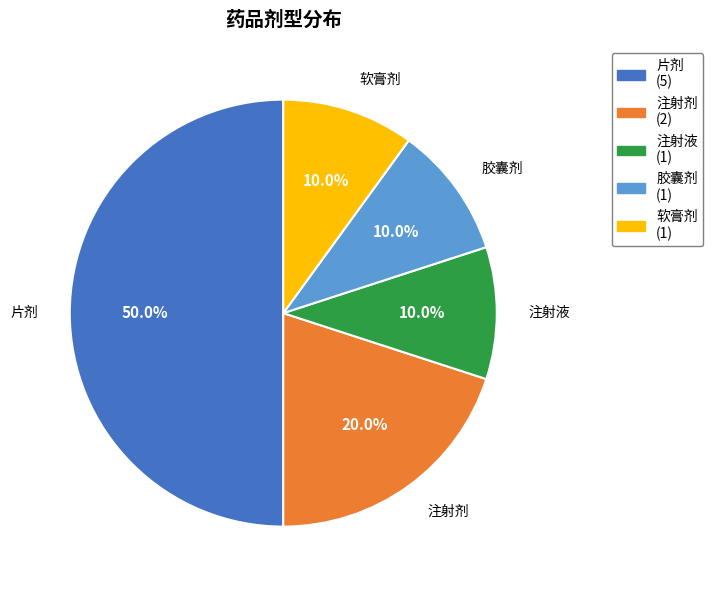

To the nearest percent, what percentage of the pie is 注射液?

10%